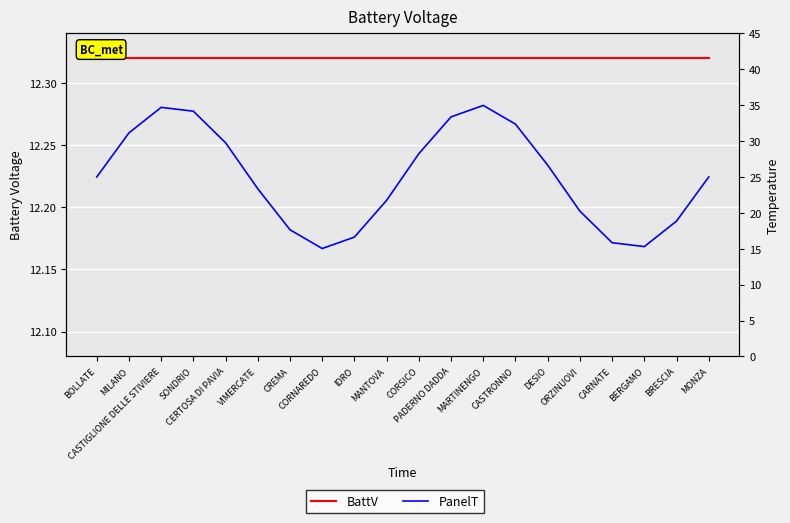

What is the minimum value shown in the chart?

12.3